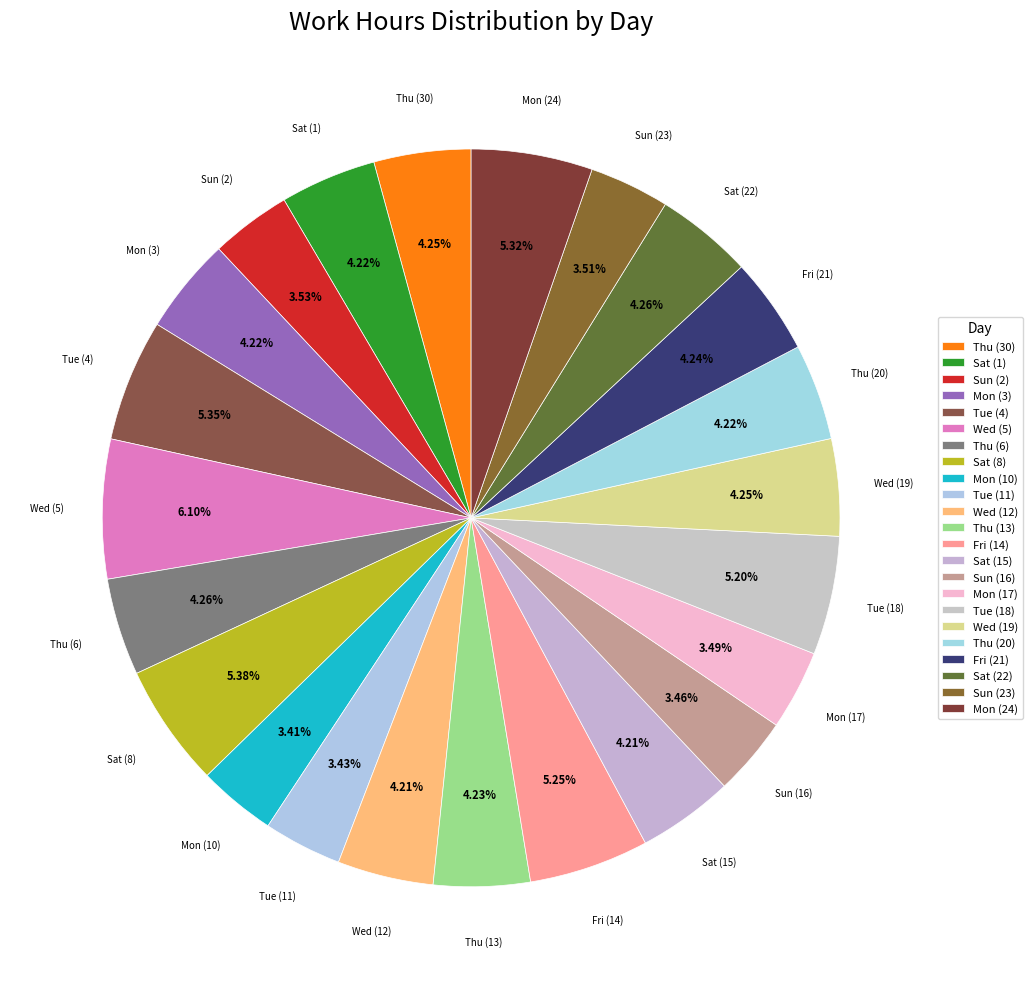

How many segments does this pie chart have?

23